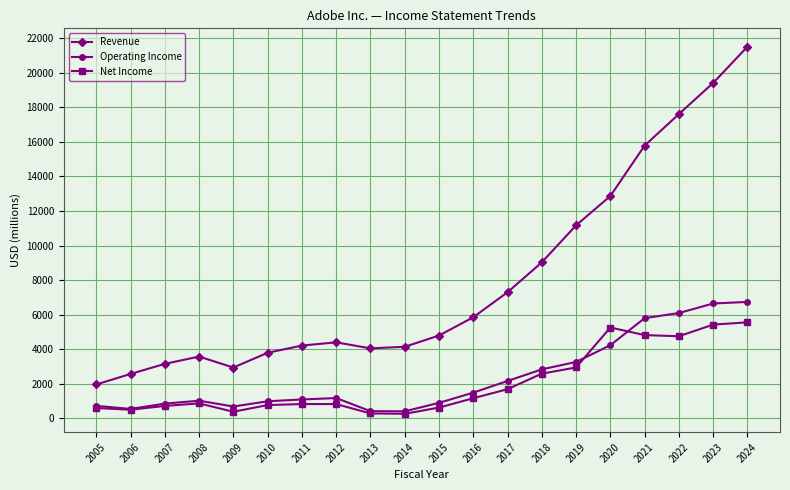

Where is the first local minimum for Revenue?

2009